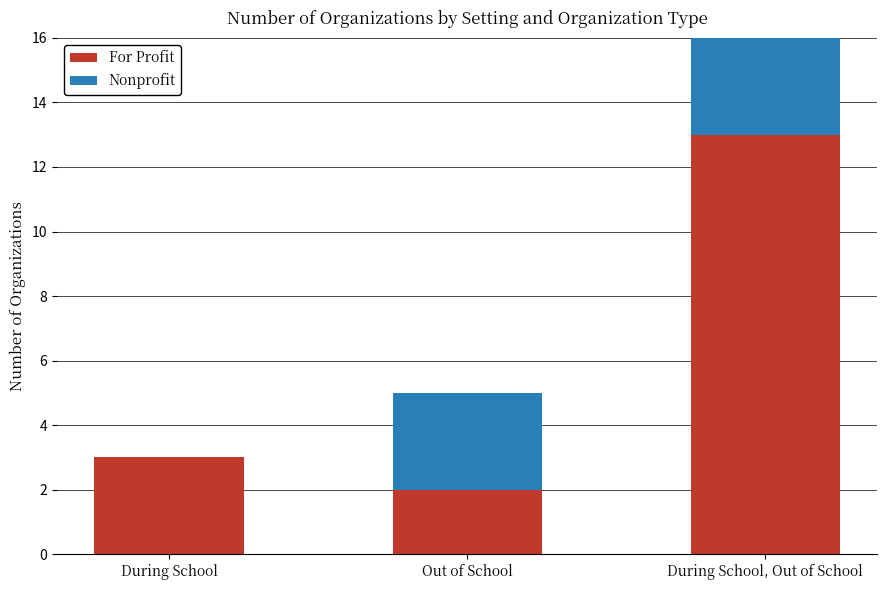

What is the value of the Nonprofit bar at the 3rd from the left?

6